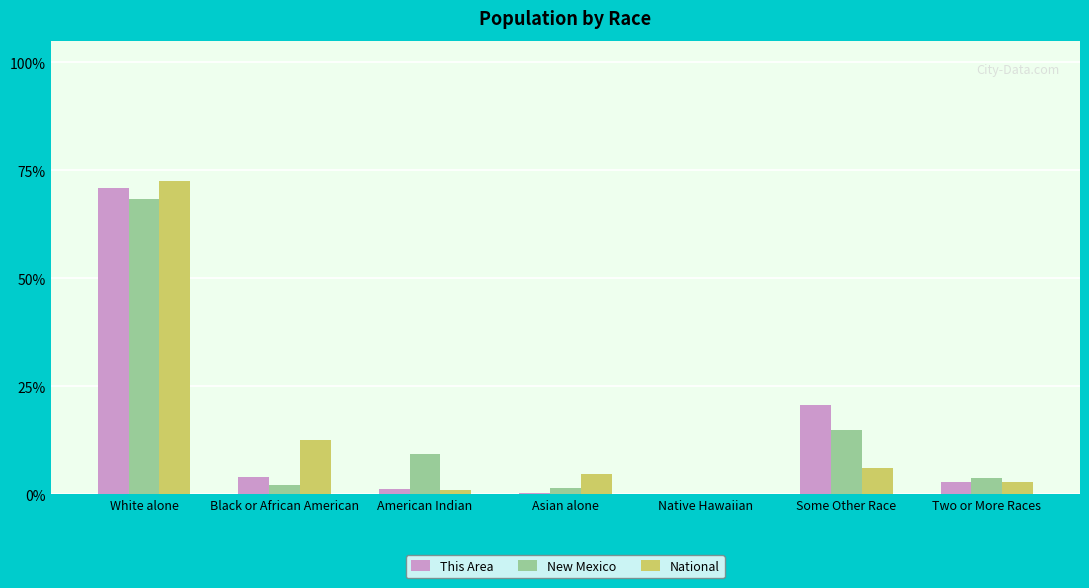

What is the total value across all series at Asian alone?

6.5